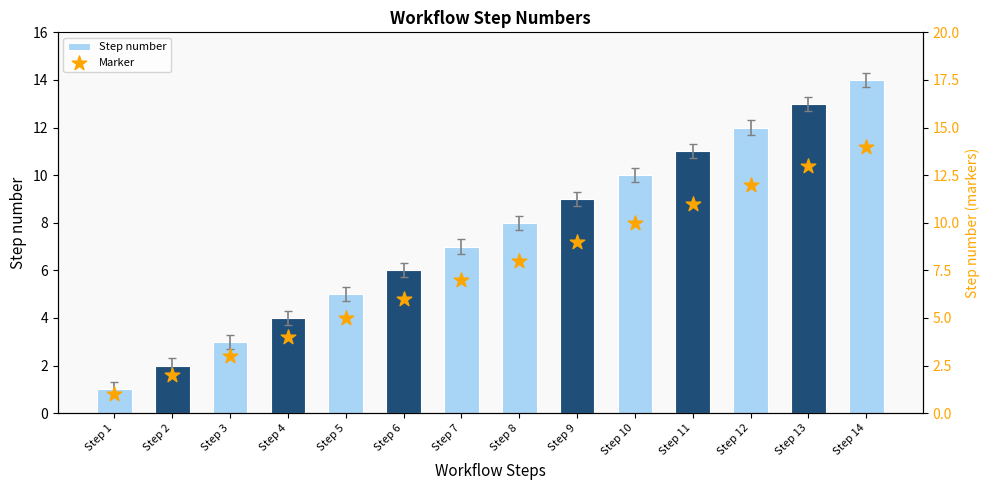

Is the value of Marker at Step 12 greater than the value of Step number at Step 11?

Yes